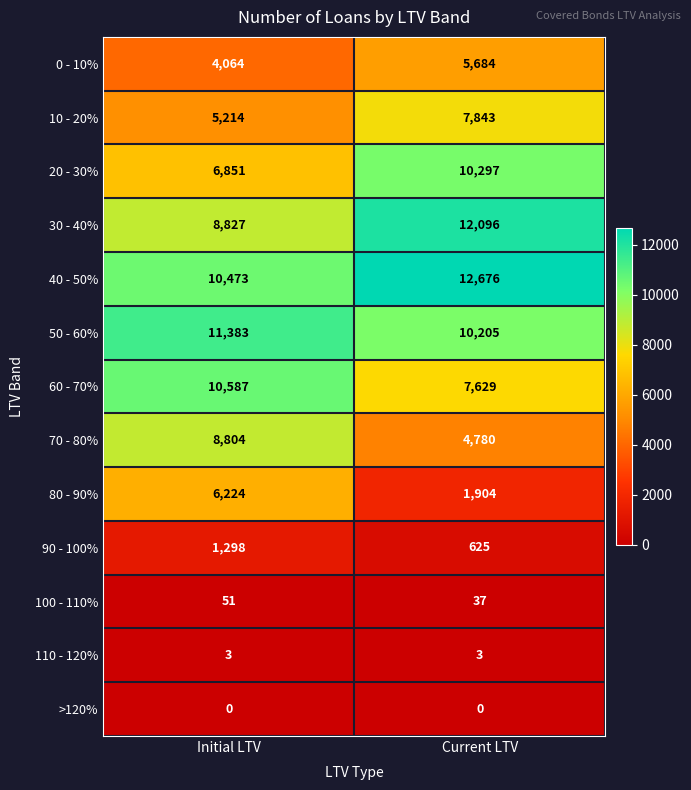

What value does the 0 - 10% series have at Current LTV?

5684